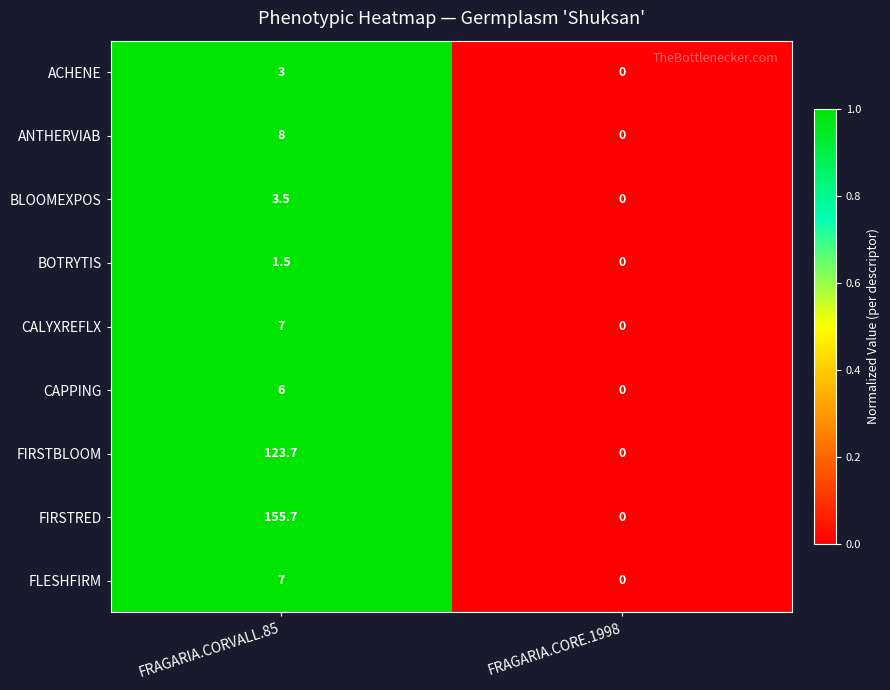

Where is CALYXREFLX nearest to the value 3?

FRAGARIA.CORE.1998